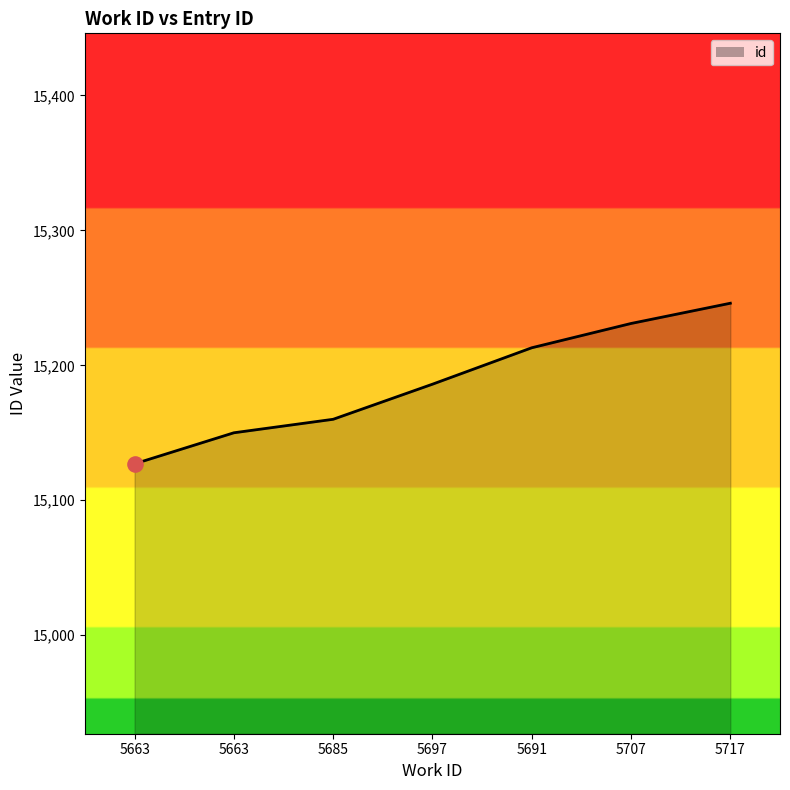

What is the ratio of the value at 5707 to the value at 5717?

1.0